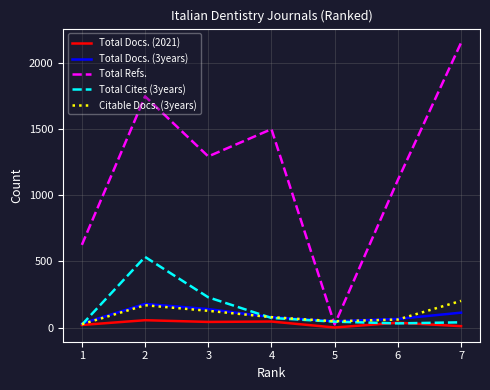

How many lines are shown in the chart?

5